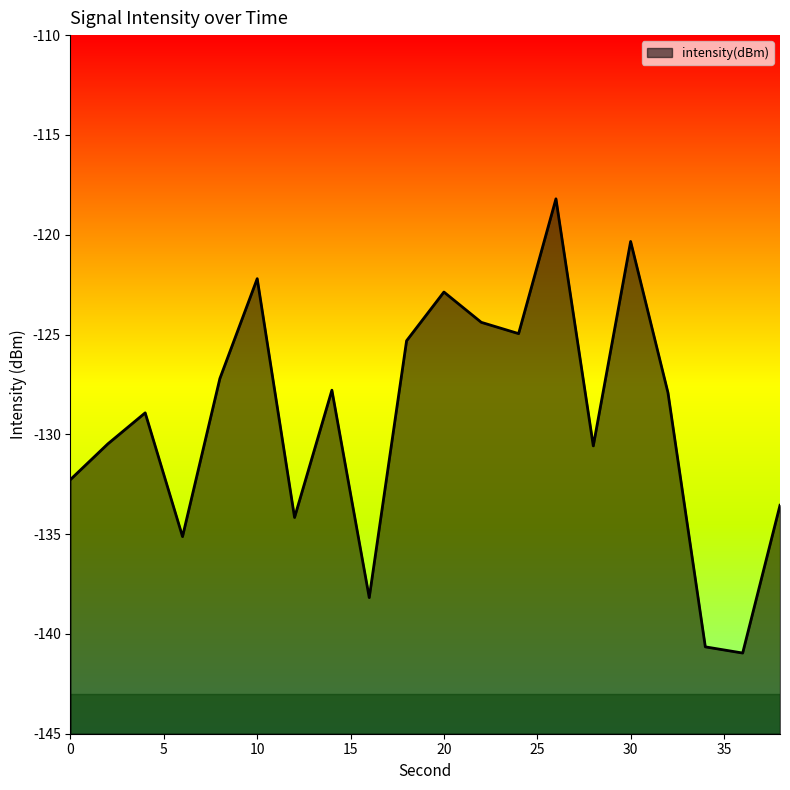

What is the minimum value shown in the chart?

-141.0